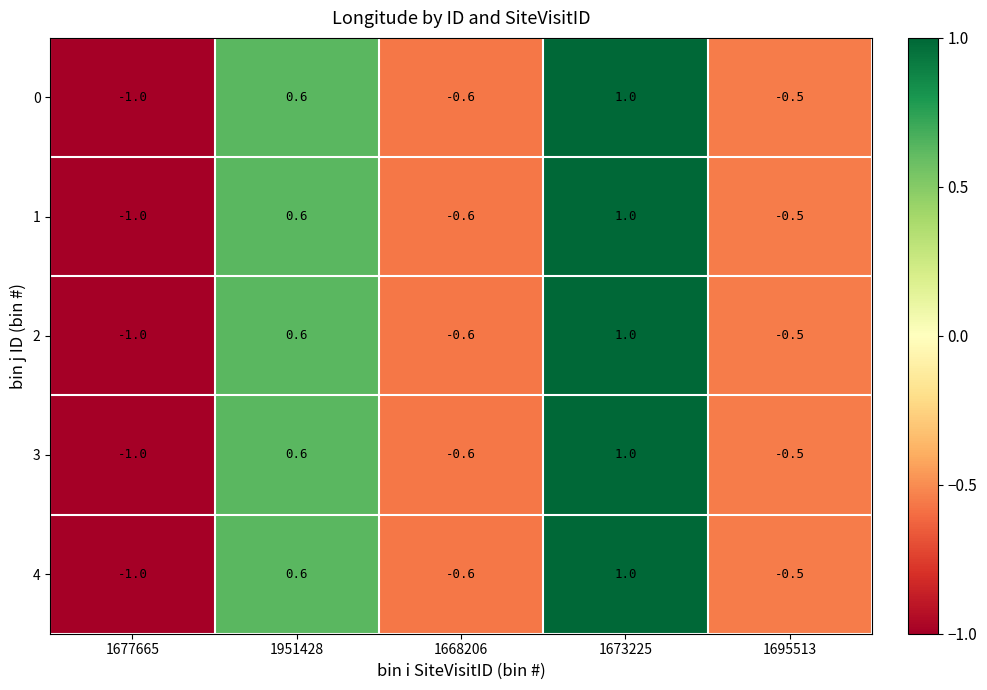

What is the maximum value shown in the chart?

1.0